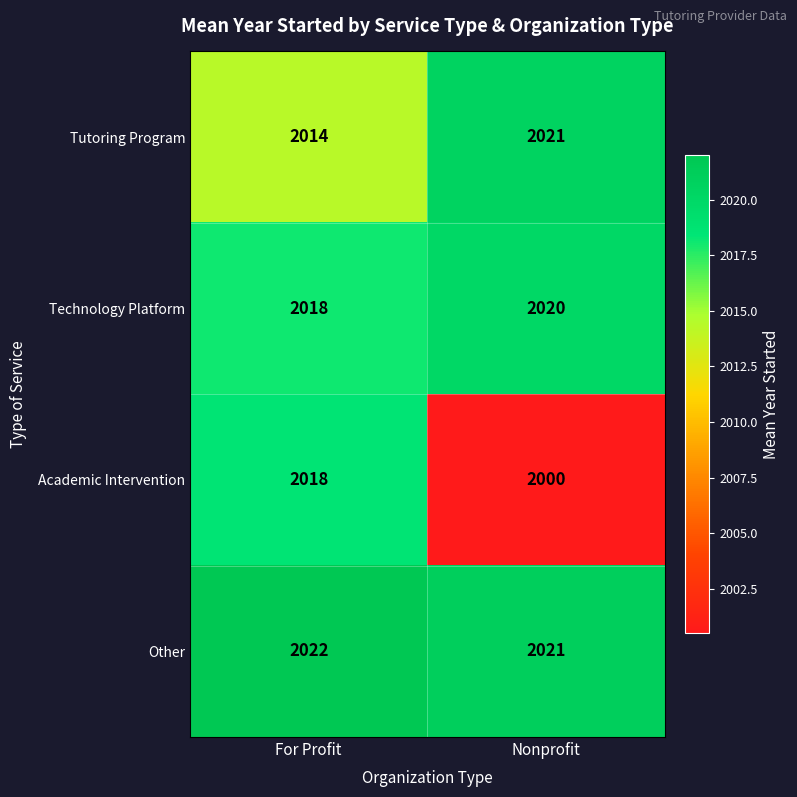

The Academic Intervention series shows 2855 at For Profit. True or false?

False